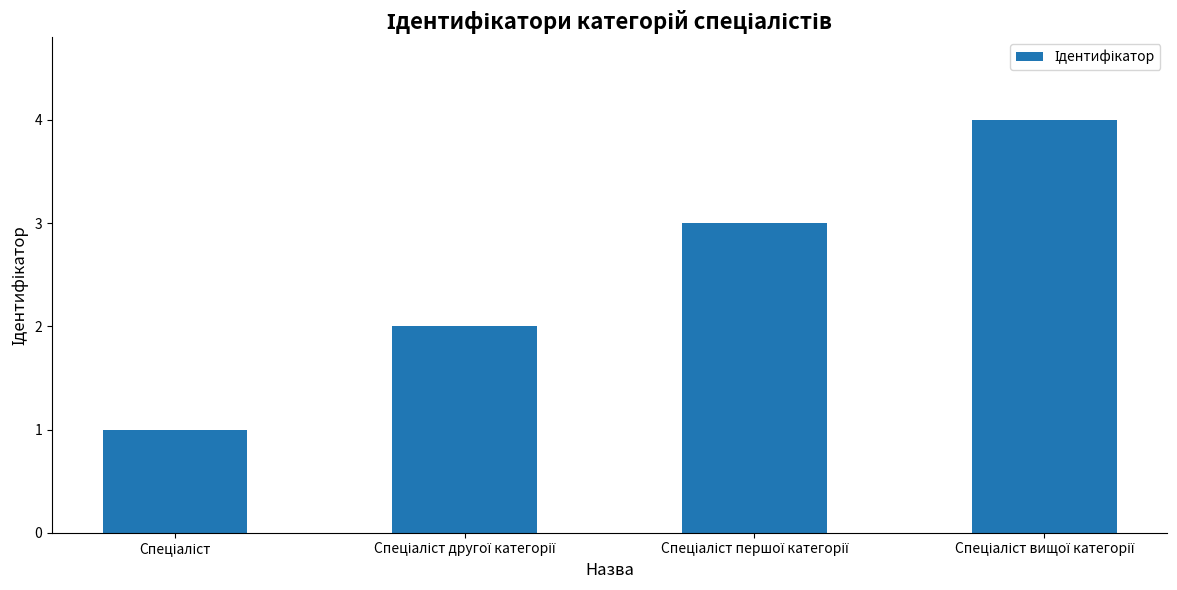

How many values are below 3?

2